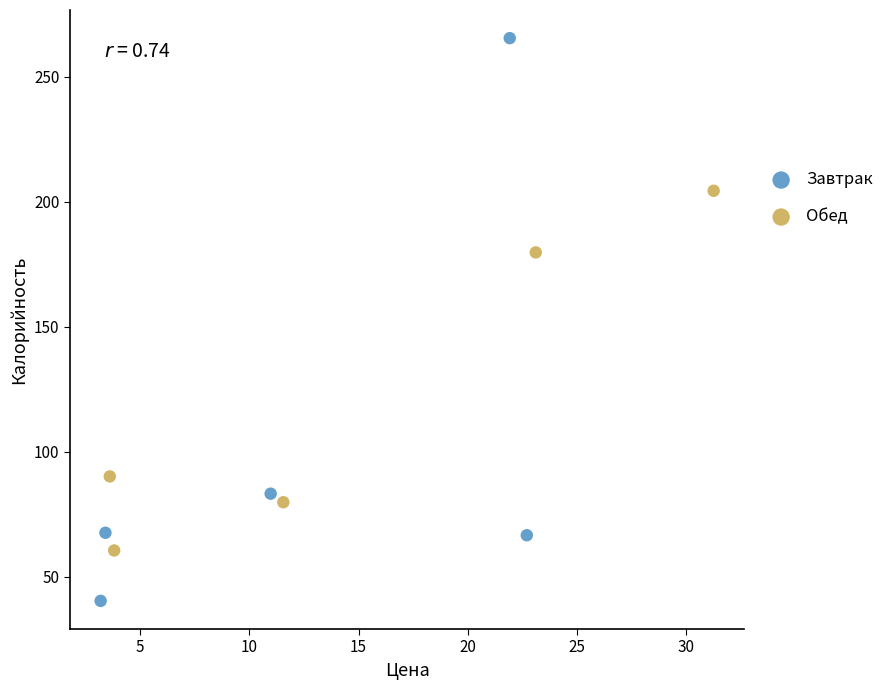

Which series has the widest spread of Y values?

Завтрак